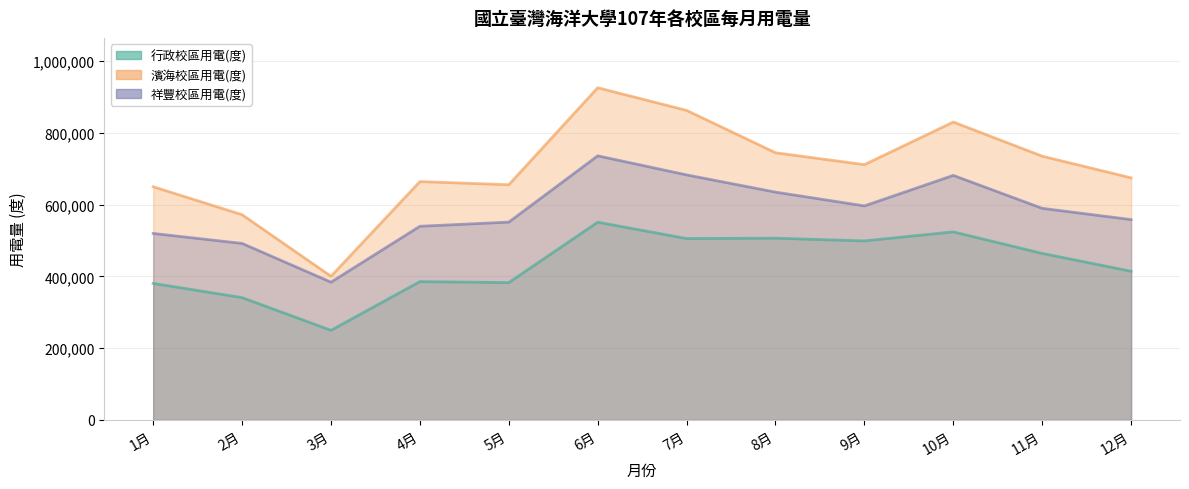

Which series has the largest total across all categories?

濱海校區用電(度)